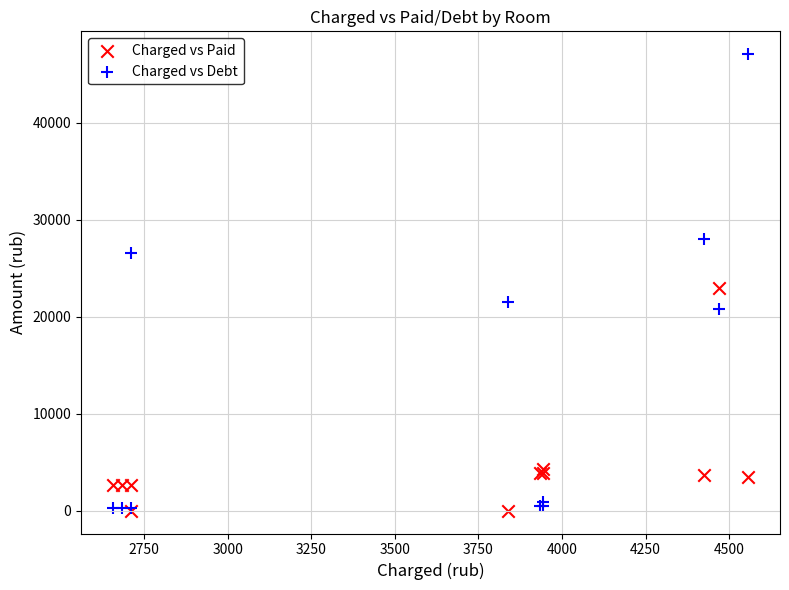

Which series has the largest Y range (max minus min)?

Charged vs Debt